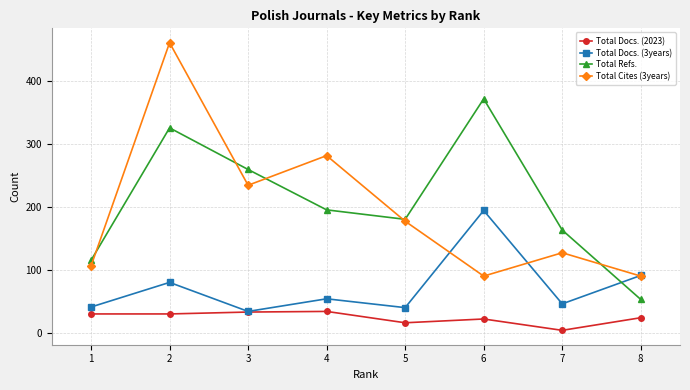

True or false: Total Refs. has more than 0 interior local peaks.

True